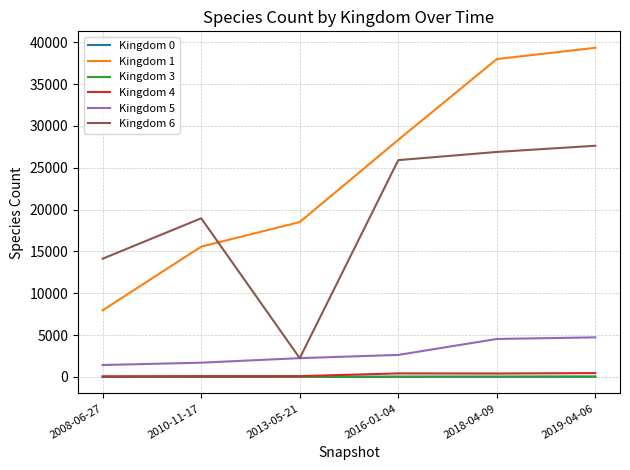

What is the maximum value shown in the chart?

39327